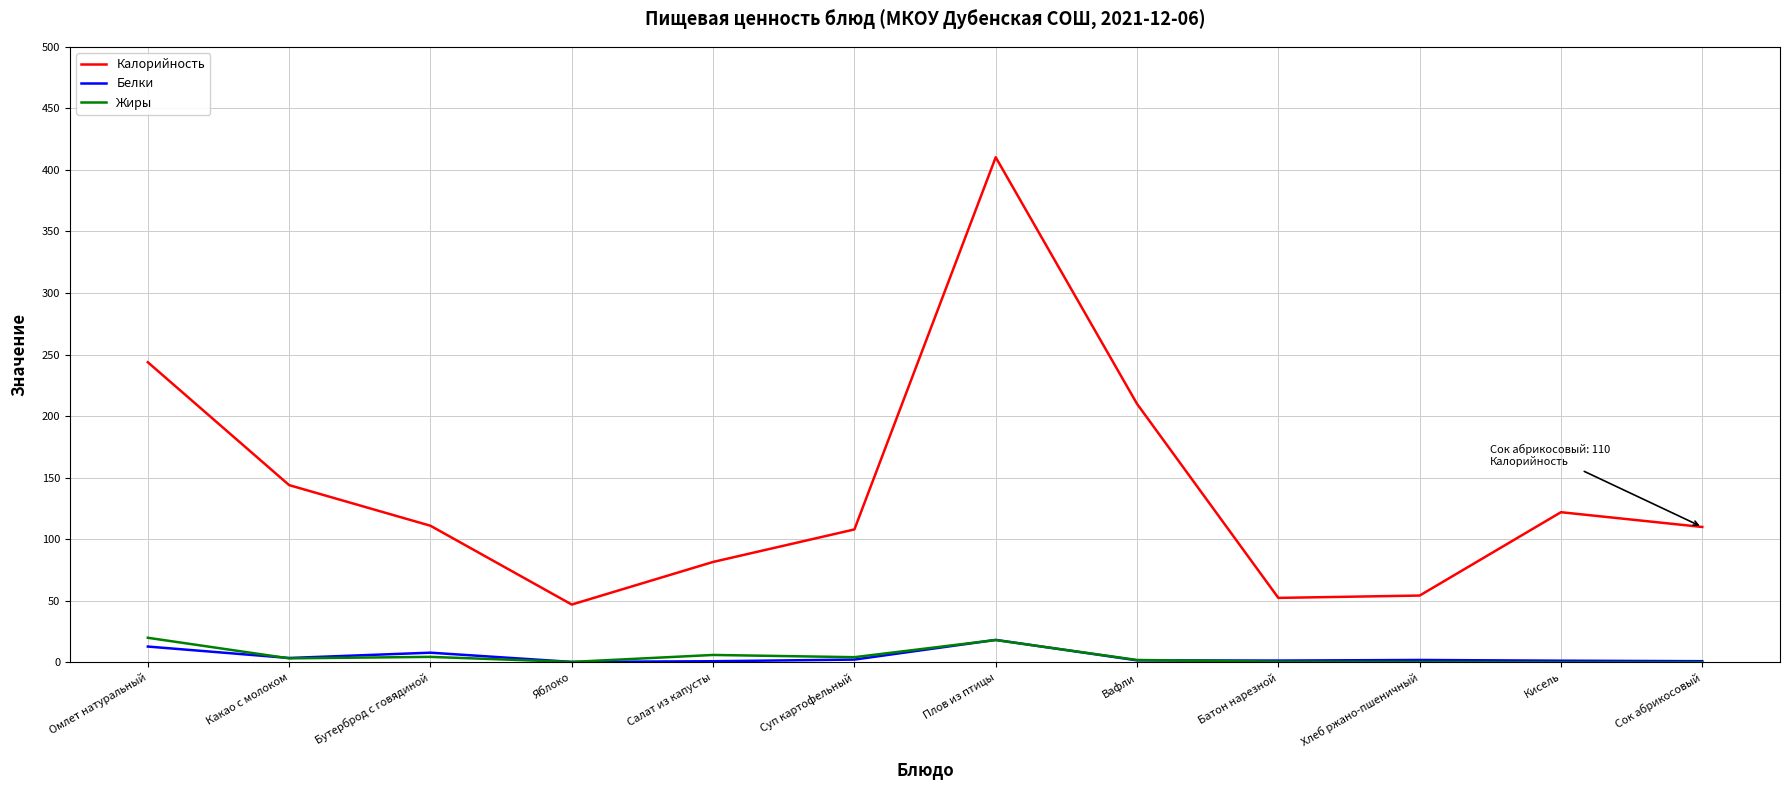

At which category is the sum across all series the highest?

Плов из птицы